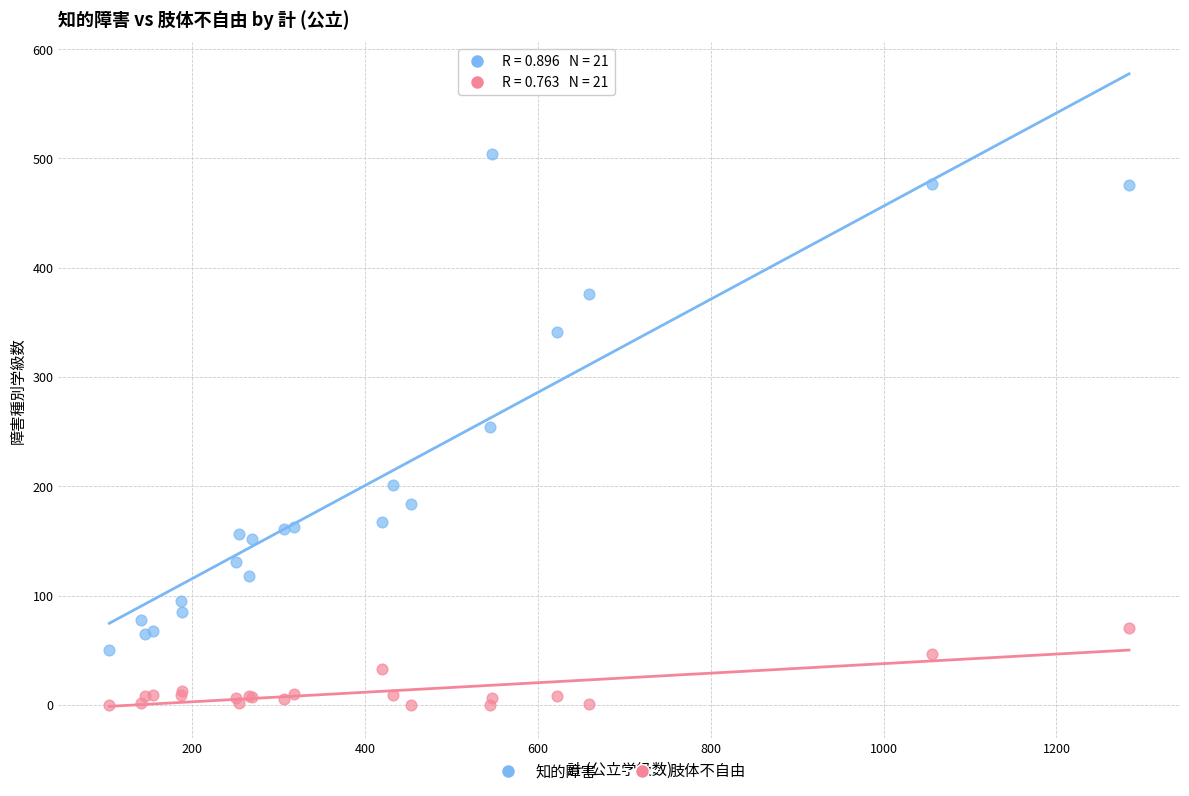

In the 知的障害 series, what Y value is closest to 277?

254